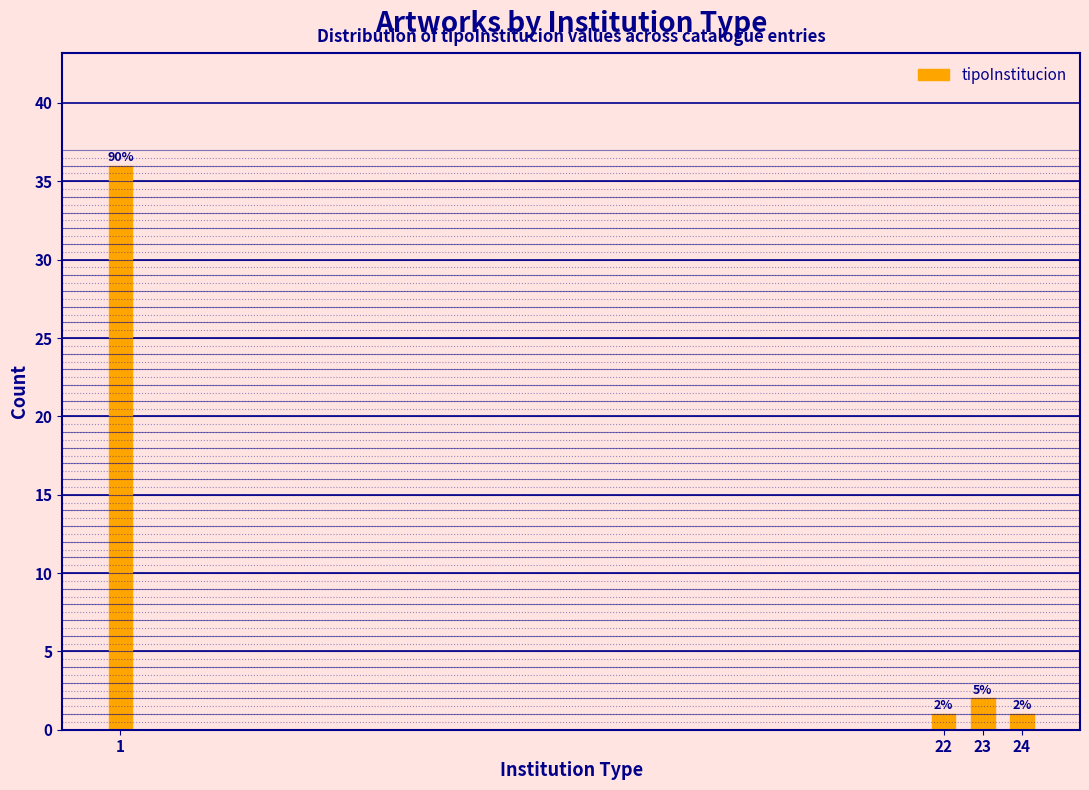

Reading left to right, what are all the values shown in this chart?

1=36	22=1	23=2	24=1